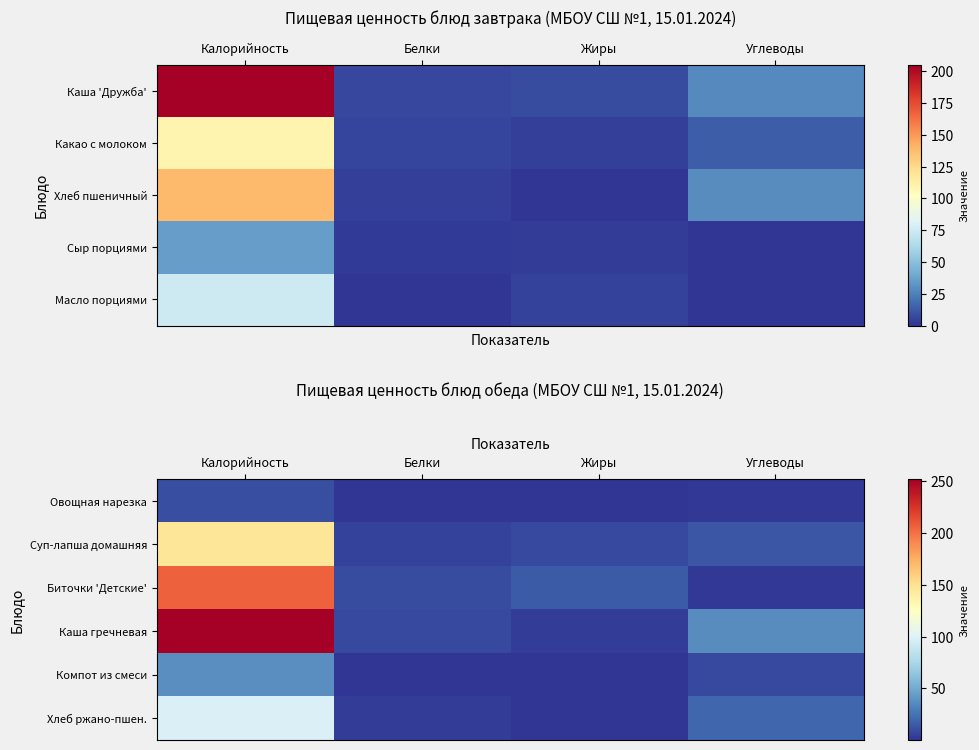

What is the difference between the highest and lowest values at Жиры?

15.0